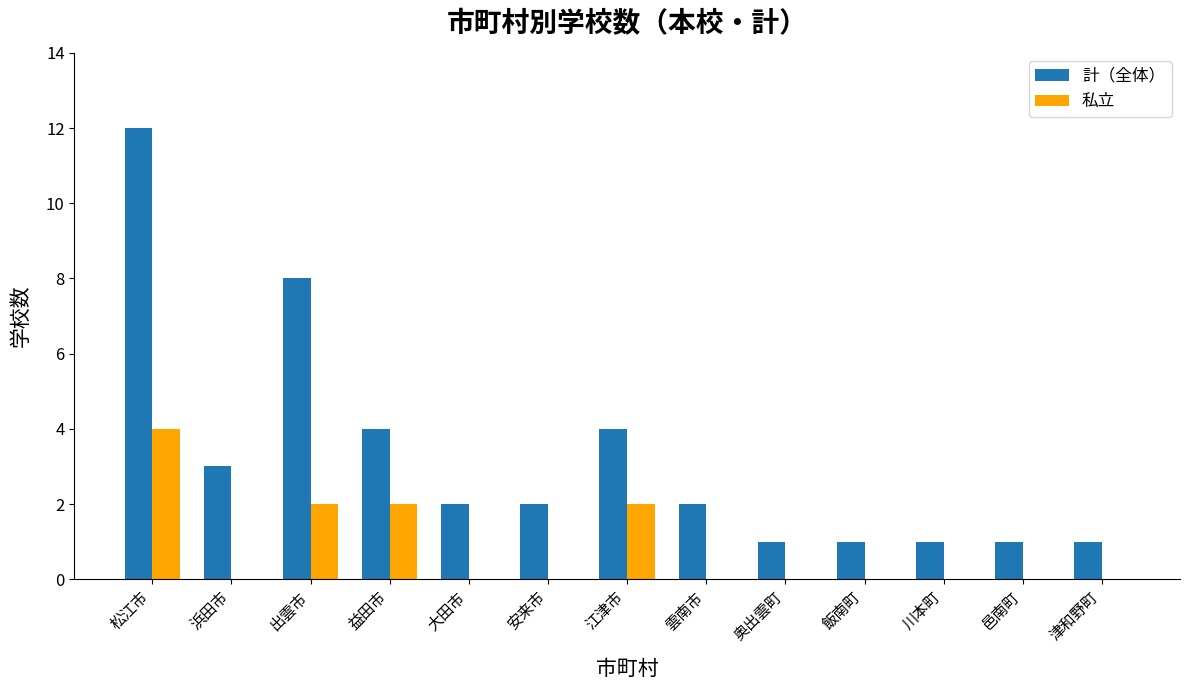

What is the highest value of the 計（全体） series?

12